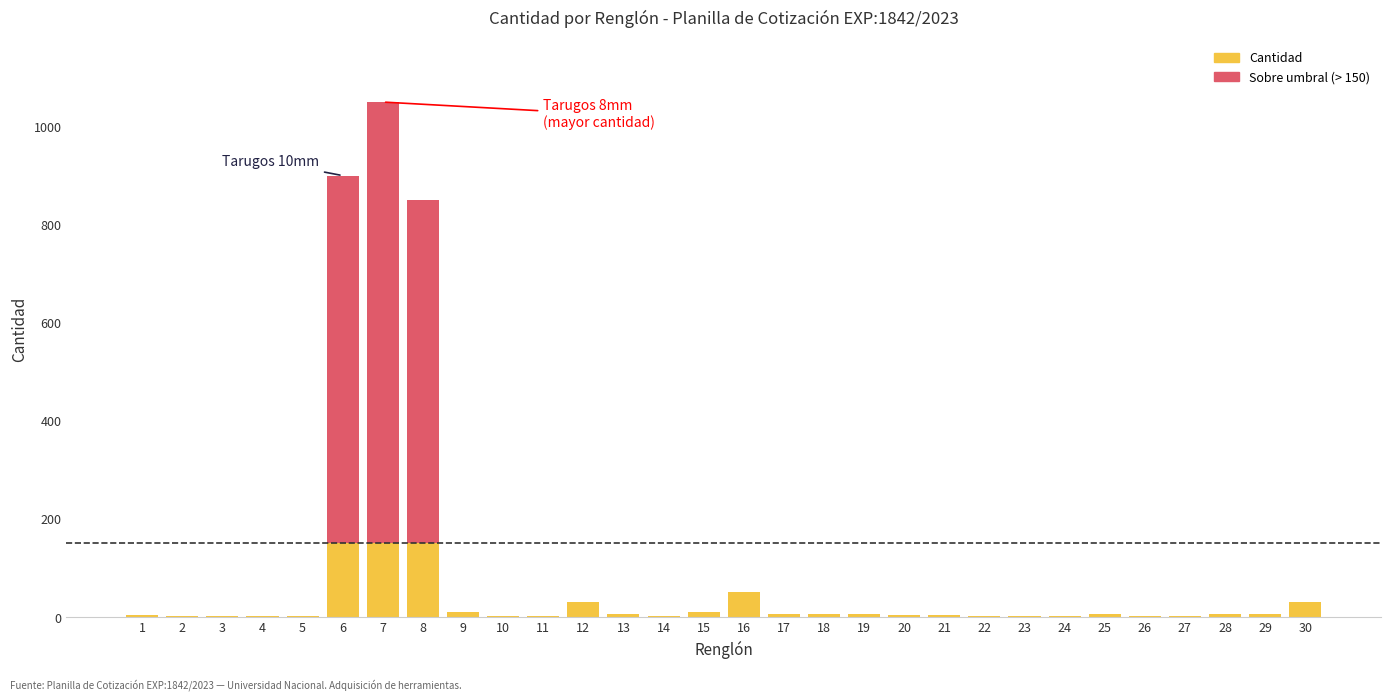

At which category is the sum across all series the highest?

7